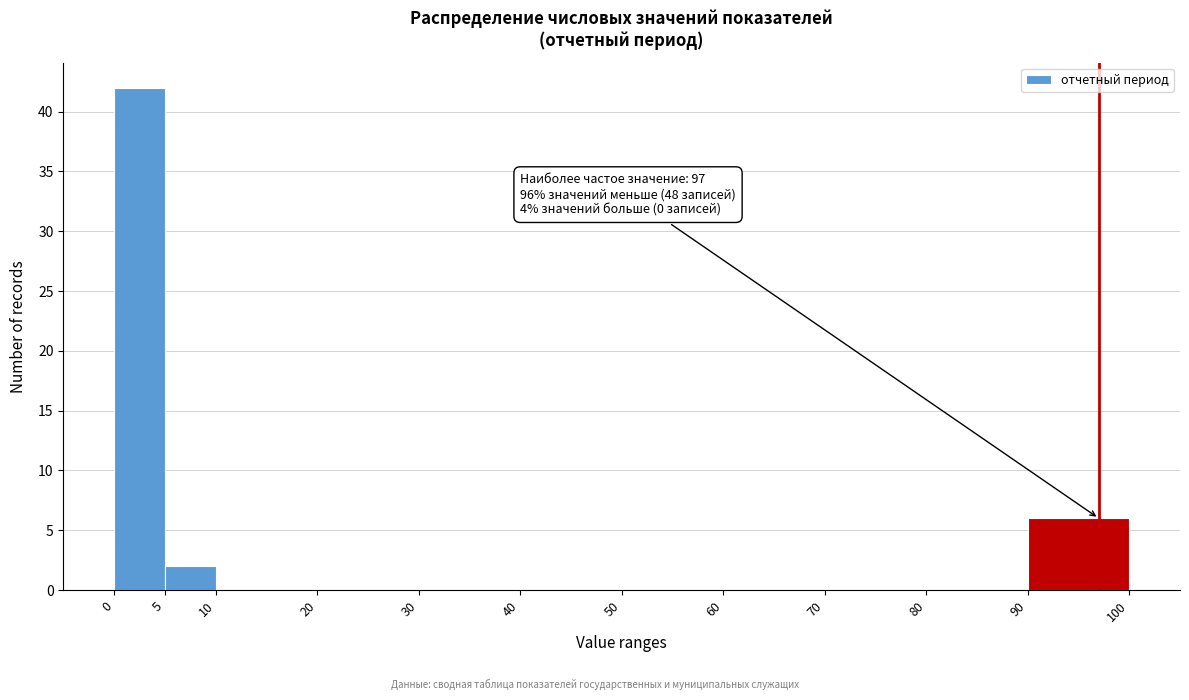

Over which range of the x-axis is the bar tallest?

0 to 5